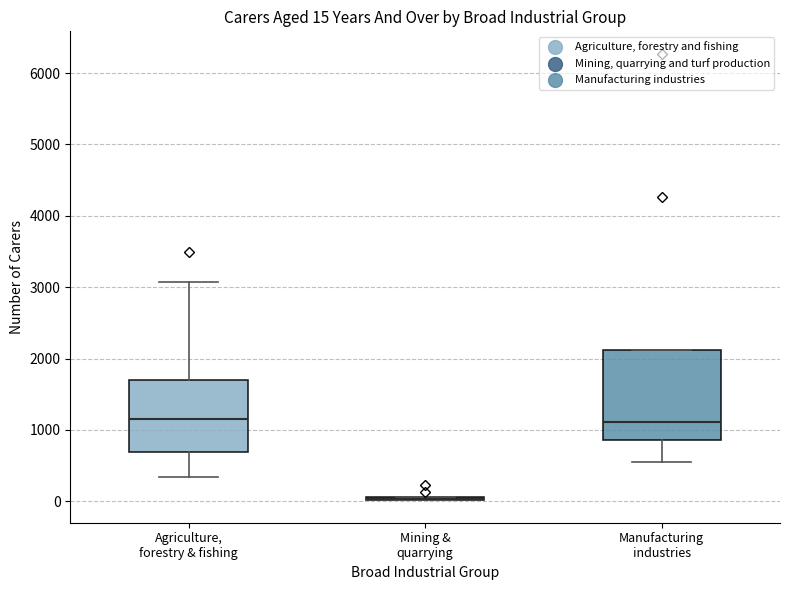

Which box is the tallest, from its lower edge to its upper edge?

Manufacturing industries